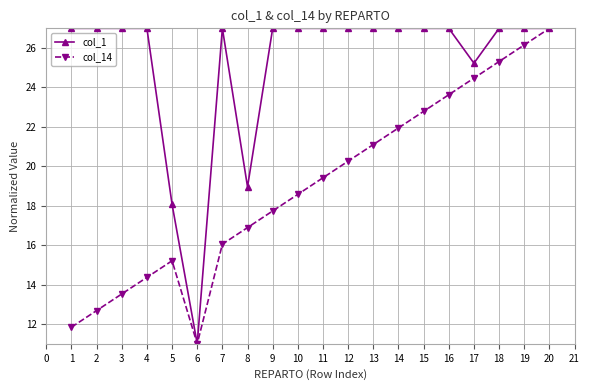

At how many categories does at least one series exceed 21?

17